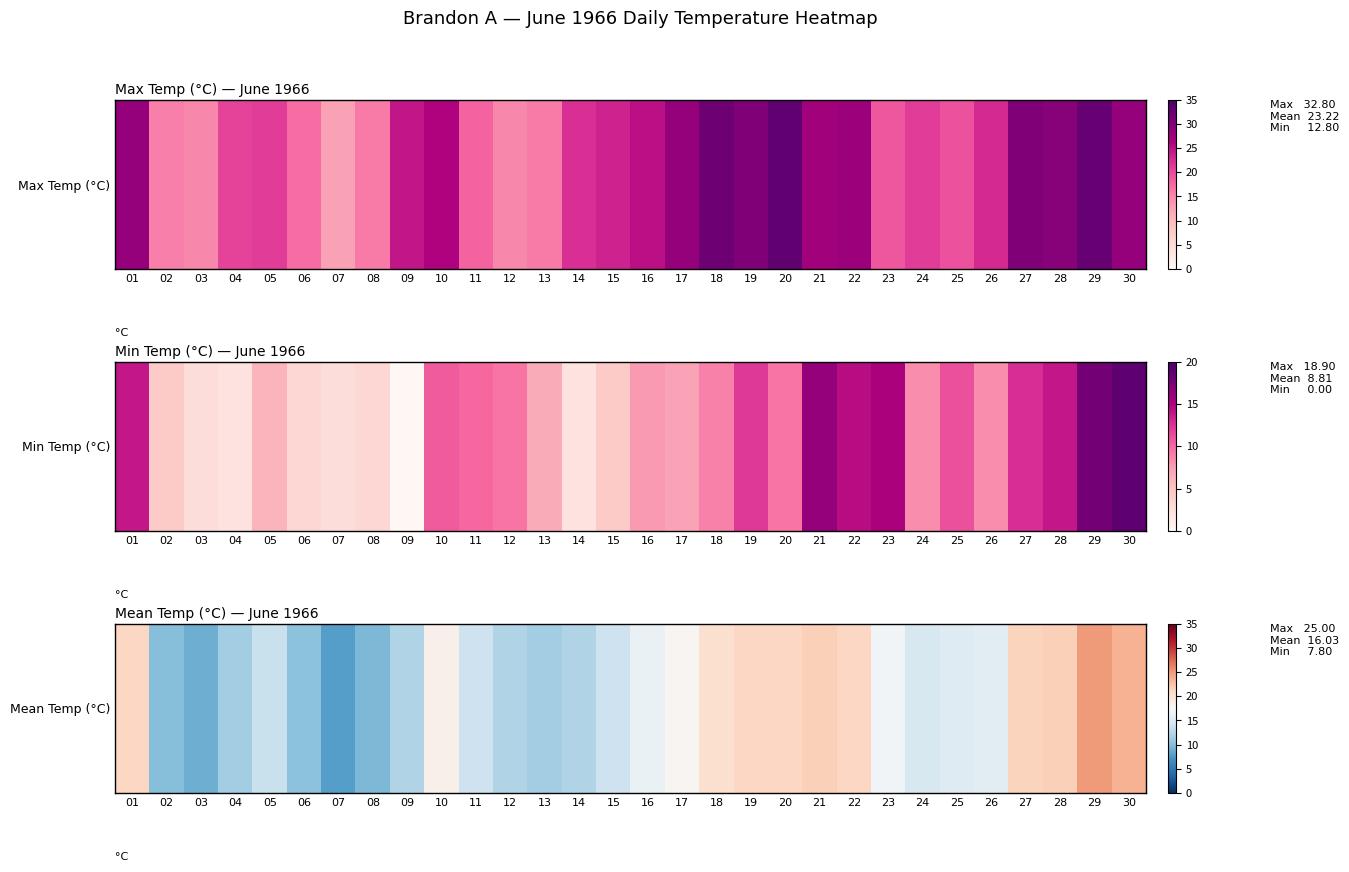

The value at 30 is 34.3. True or false?

False